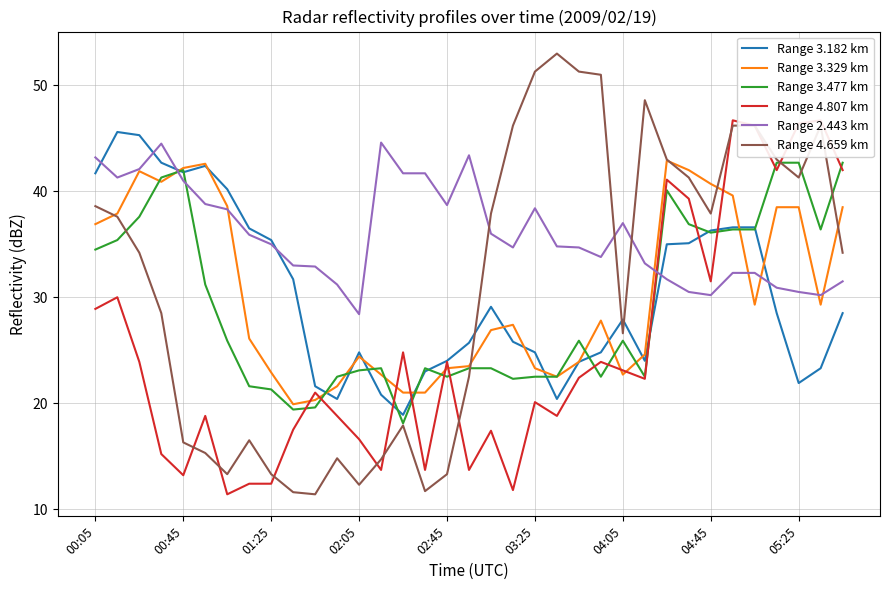

Between which two adjacent categories do Range 4.807 km and Range 3.182 km first intersect?

13 and 14